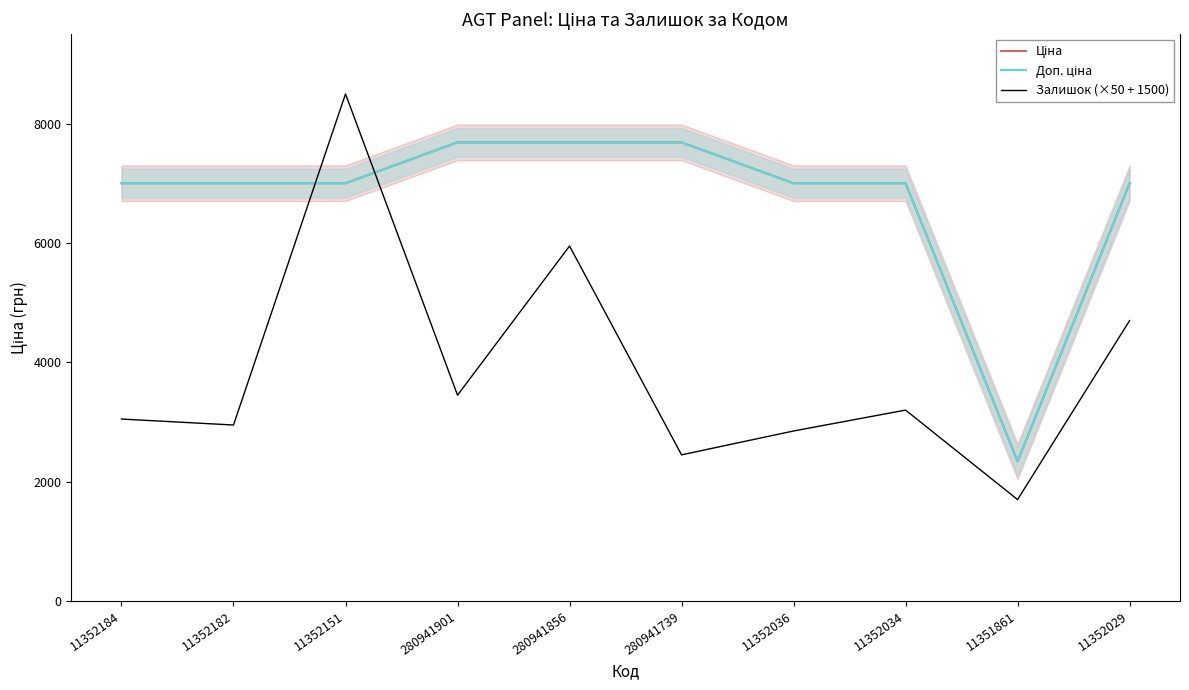

Is it true that Доп. ціна equals 2340.0 at 11351861?

True